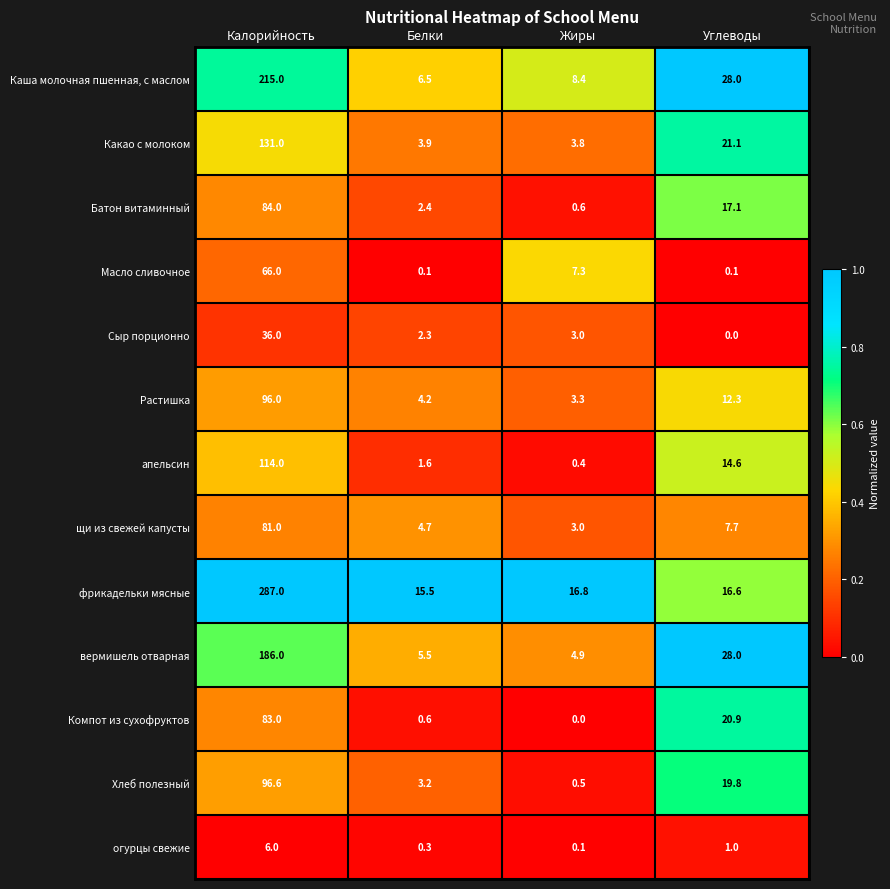

The вермишель отварная series shows 4.9 at Жиры. True or false?

True